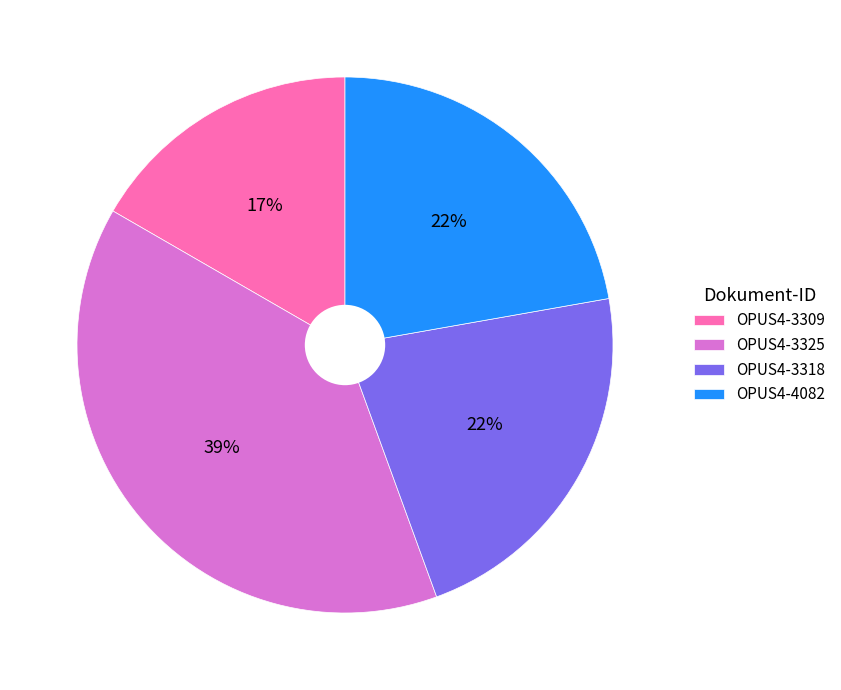

Which has a higher value, OPUS4-3325 or OPUS4-3309?

OPUS4-3325